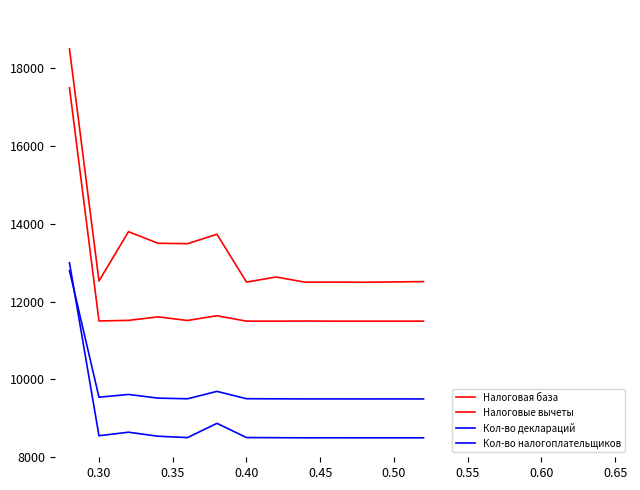

Does the chart have visible grid lines?

No